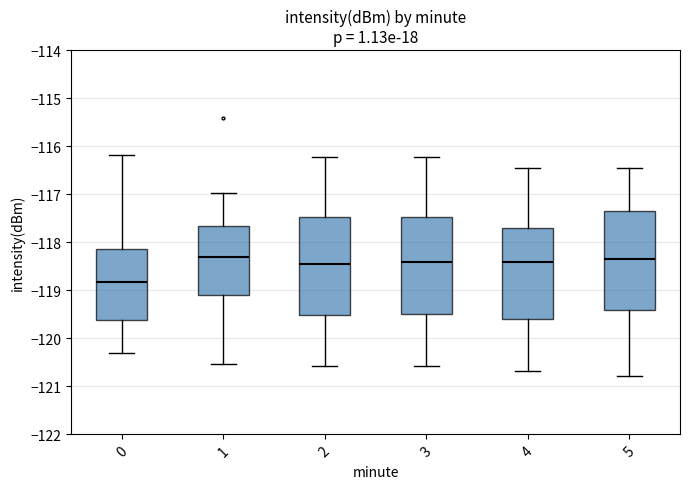

Reading left to right, read every box against the y-axis: the position of its median line, the range the box covers, and the ends of its whiskers. The values are not printed on the chart, so give them approximately, as read against the axis.

0: median -118.8, box -119.6 to -118.1, whiskers -120.3 to -116.2
1: median -118.3, box -119.1 to -117.7, whiskers -120.5 to -117.0
2: median -118.5, box -119.5 to -117.5, whiskers -120.6 to -116.2
3: median -118.4, box -119.5 to -117.5, whiskers -120.6 to -116.2
4: median -118.4, box -119.6 to -117.7, whiskers -120.7 to -116.5
5: median -118.3, box -119.4 to -117.3, whiskers -120.8 to -116.5